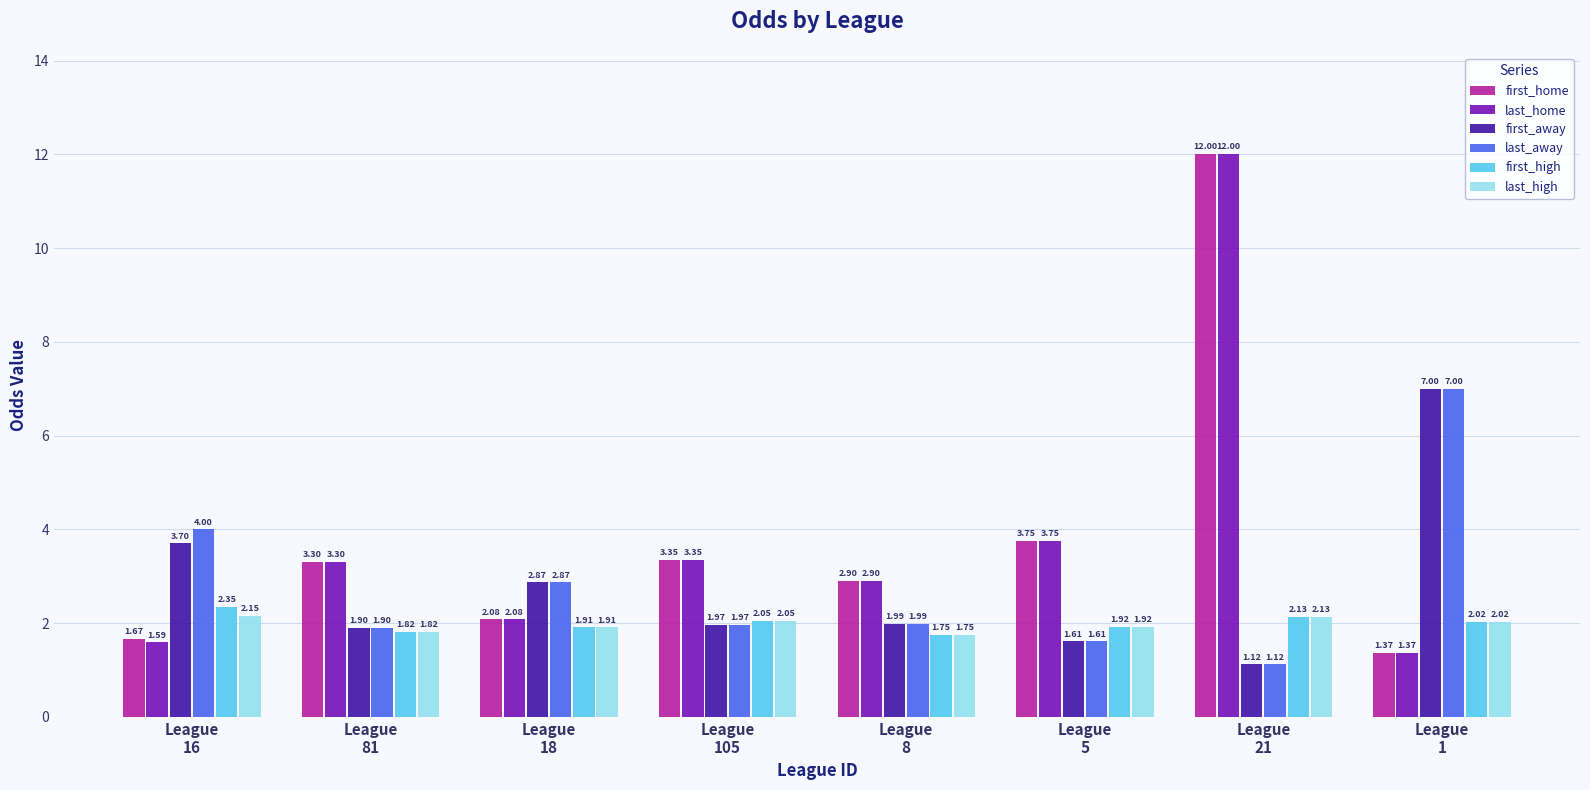

What is the difference between the maximum and minimum values in the last_high series?

0.4